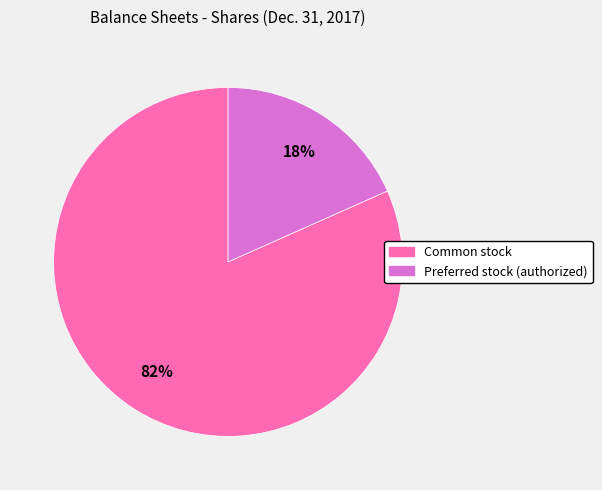

Does any single category account for the majority?

Yes